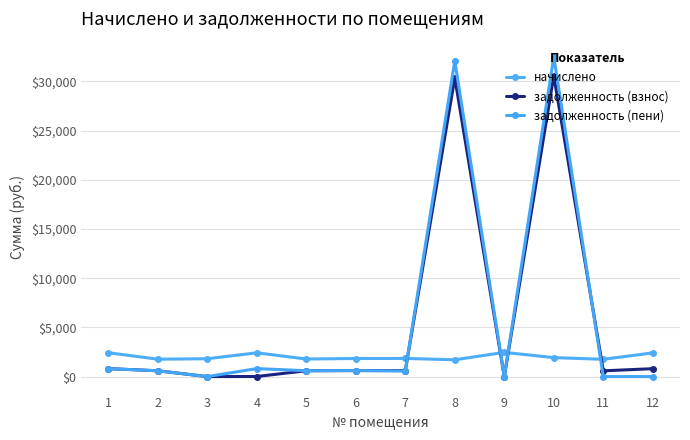

What is the sum of the задолженность (пени) values at 6 and 11?

612.2